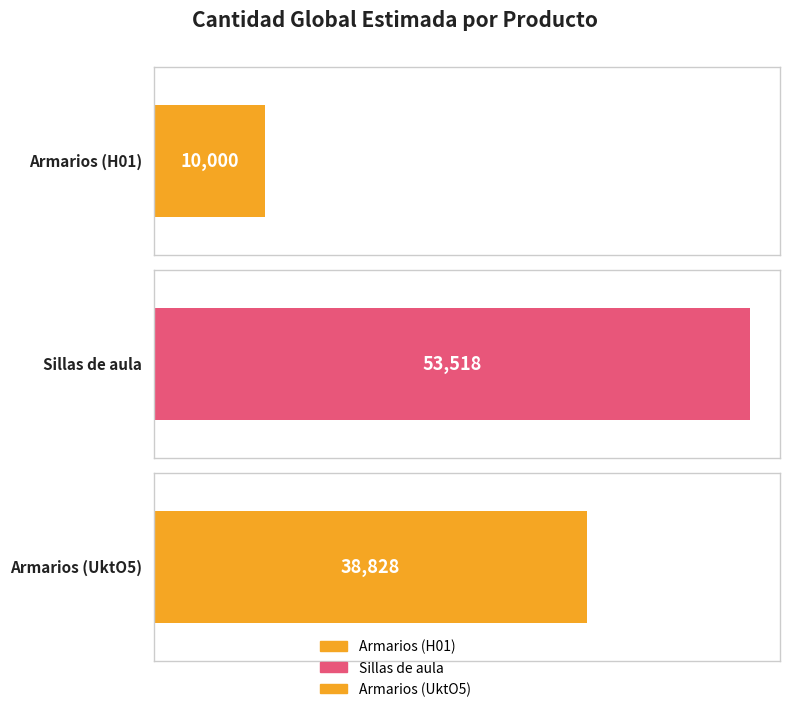

What is the value of the 1st bar from the left?

10000